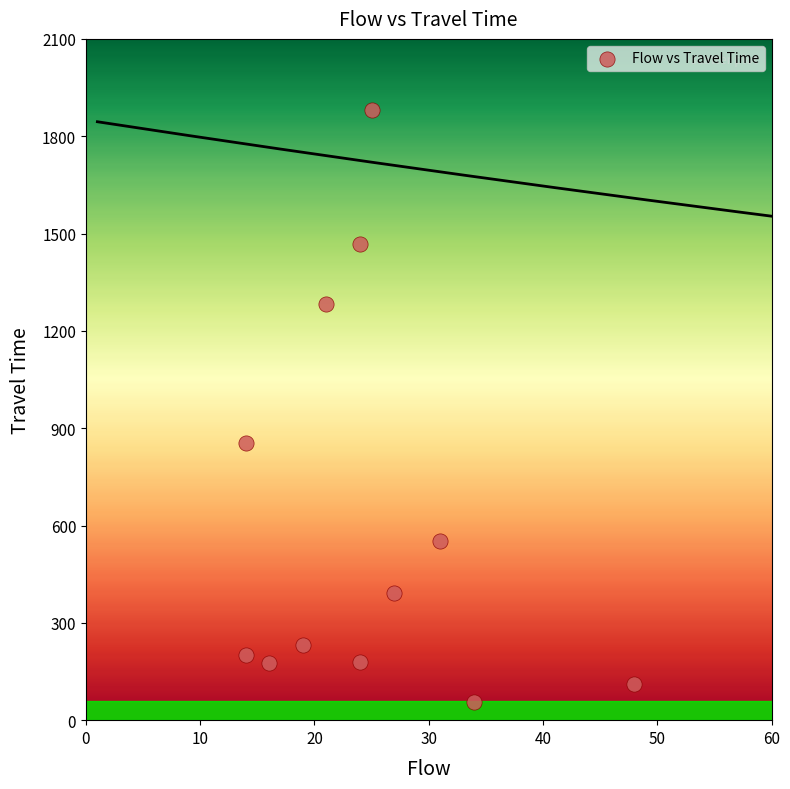

What Y value in the scatter plot is closest to 967?

855